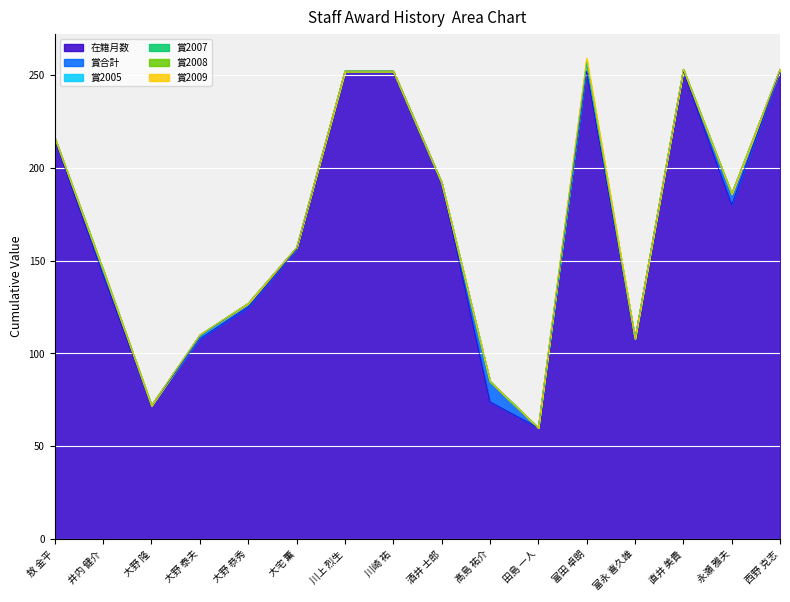

Is the value of 賞2009 at 大宅 薫 greater than the value of 賞合計 at 大野 泰夫?

No